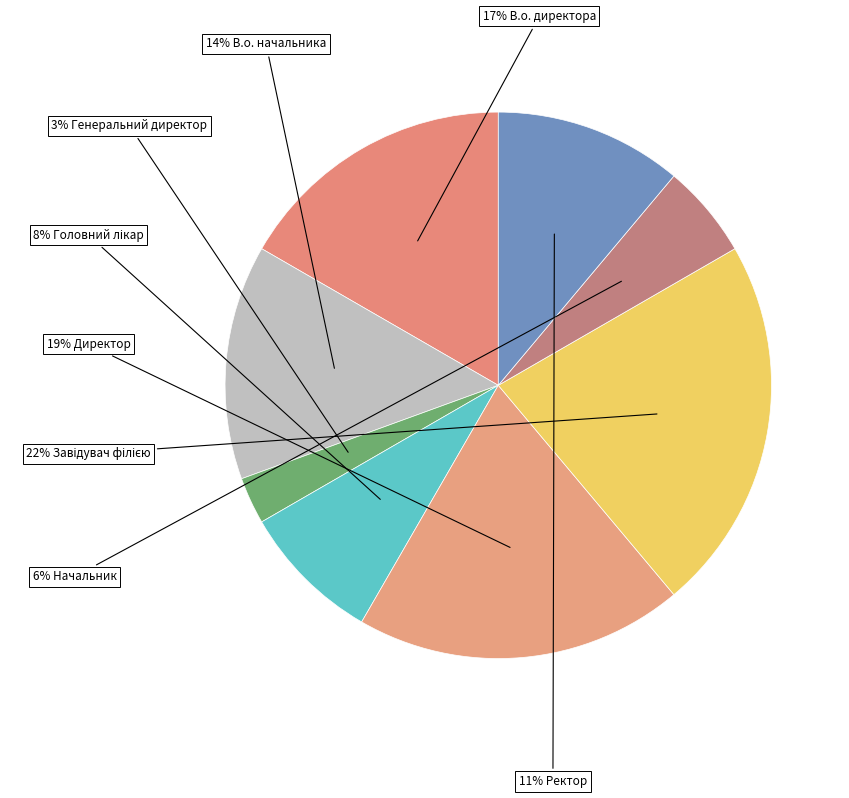

Count the number of slices in the pie.

8